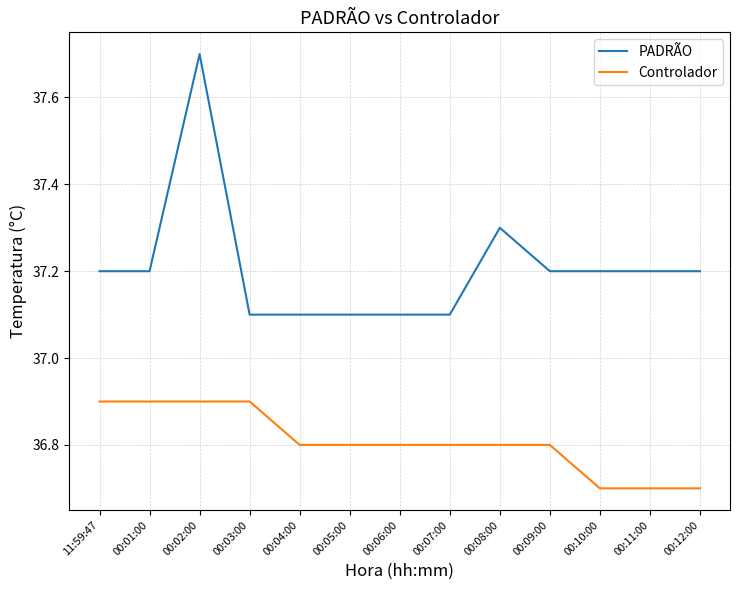

In PADRÃO, how many points are higher than both neighbors (excluding endpoints)?

2